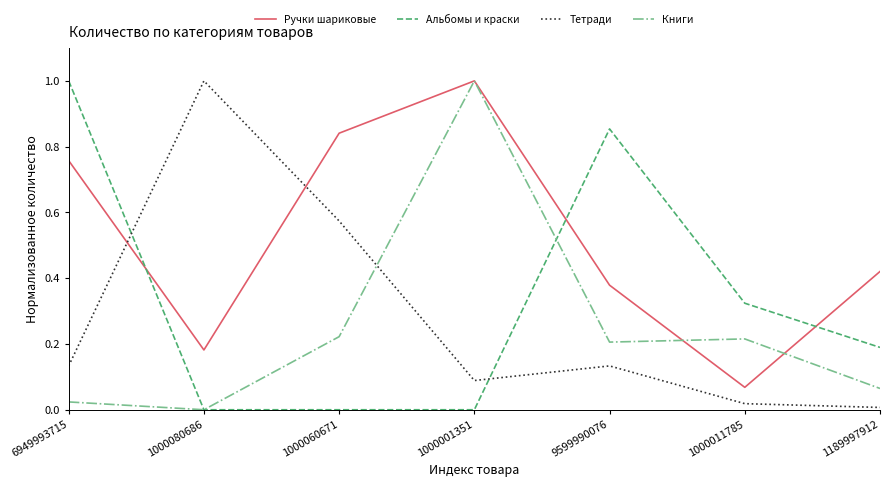

Where is Ручки шариковые nearest to the value 0?

1000011785